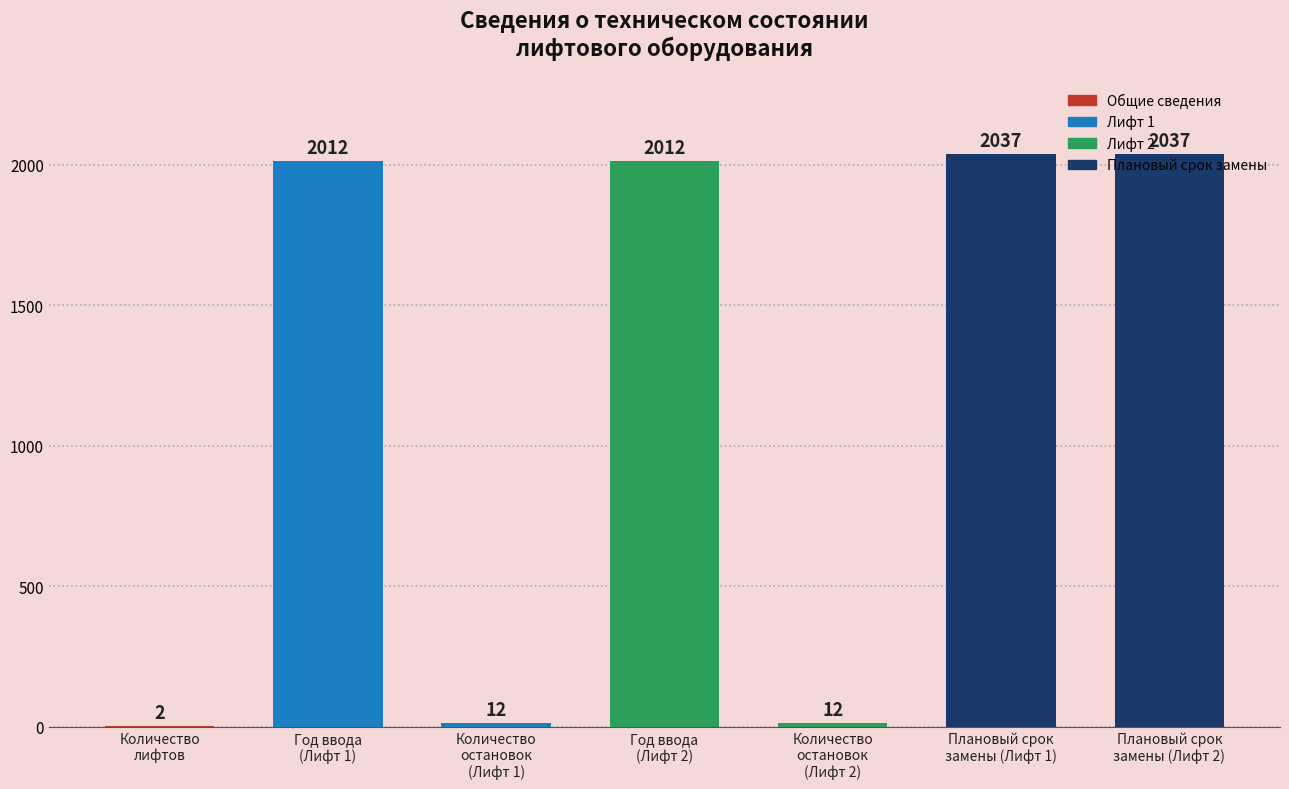

Are the bars horizontal?

No